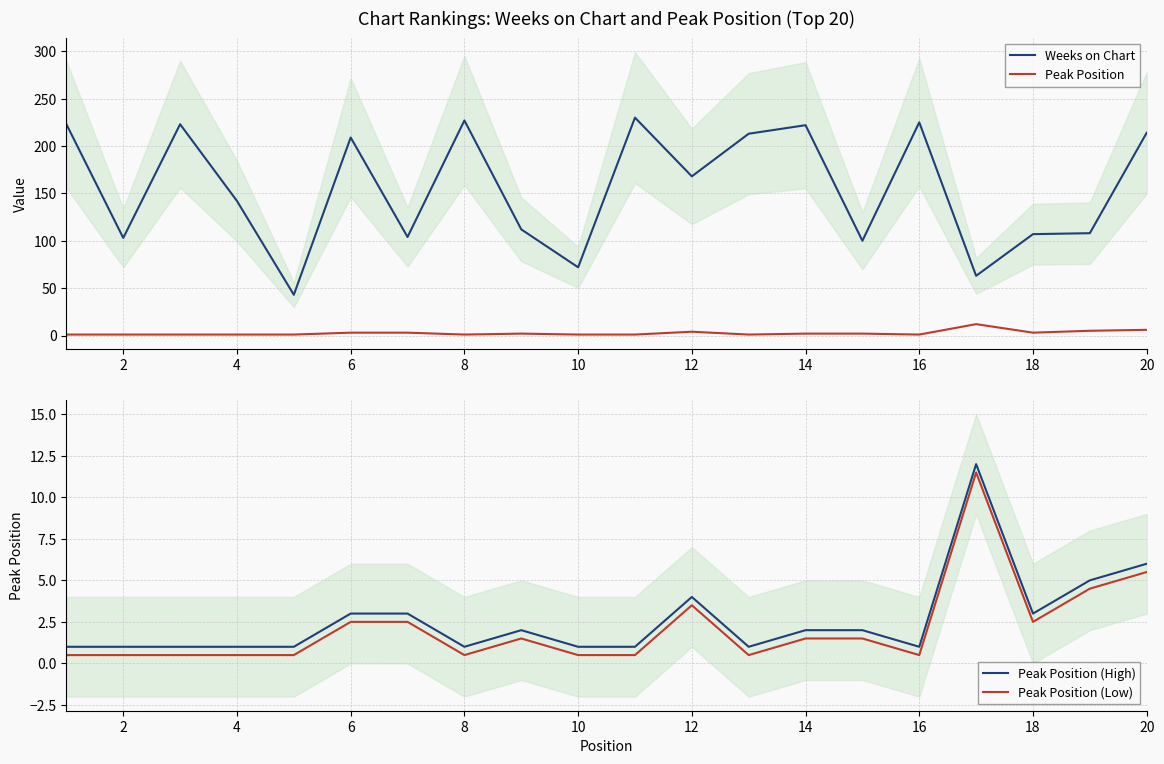

At which category does Weeks on Chart reach its first local valley?

2